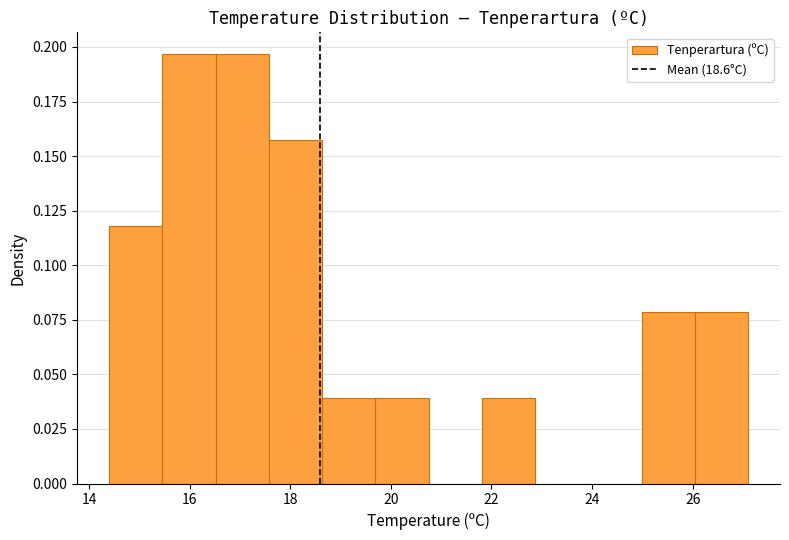

Reading left to right, list every bar in this chart as the range it spans on the x-axis followed by its height. Neither the bar edges nor the heights are printed on the chart, so give them approximately, as read against the axes.

14.4 to 15.4: 0.120
15.4 to 16.6: 0.195
16.6 to 17.6: 0.195
17.6 to 18.6: 0.155
18.6 to 19.6: 0.040
19.6 to 20.8: 0.040
20.8 to 21.8: 0
21.8 to 22.8: 0.040
22.8 to 24.0: 0
24.0 to 25.0: 0
25.0 to 26.0: 0.080
26.0 to 27.2: 0.080